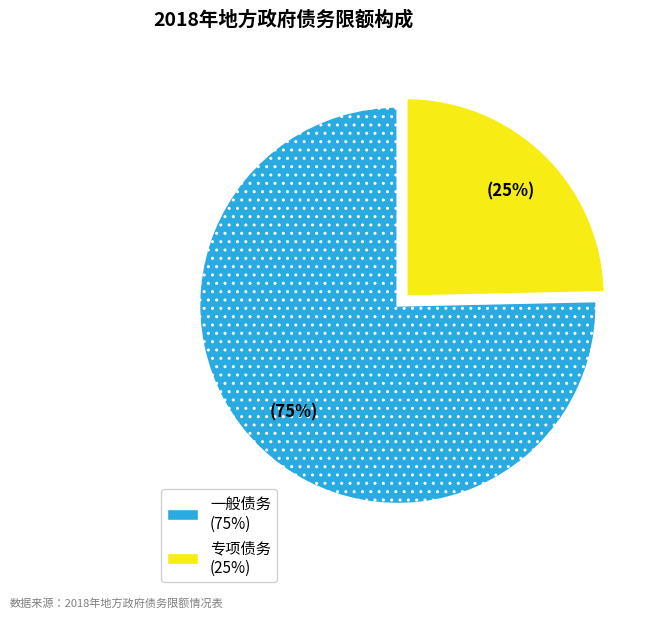

Which slice represents more than half of the pie?

一般债务